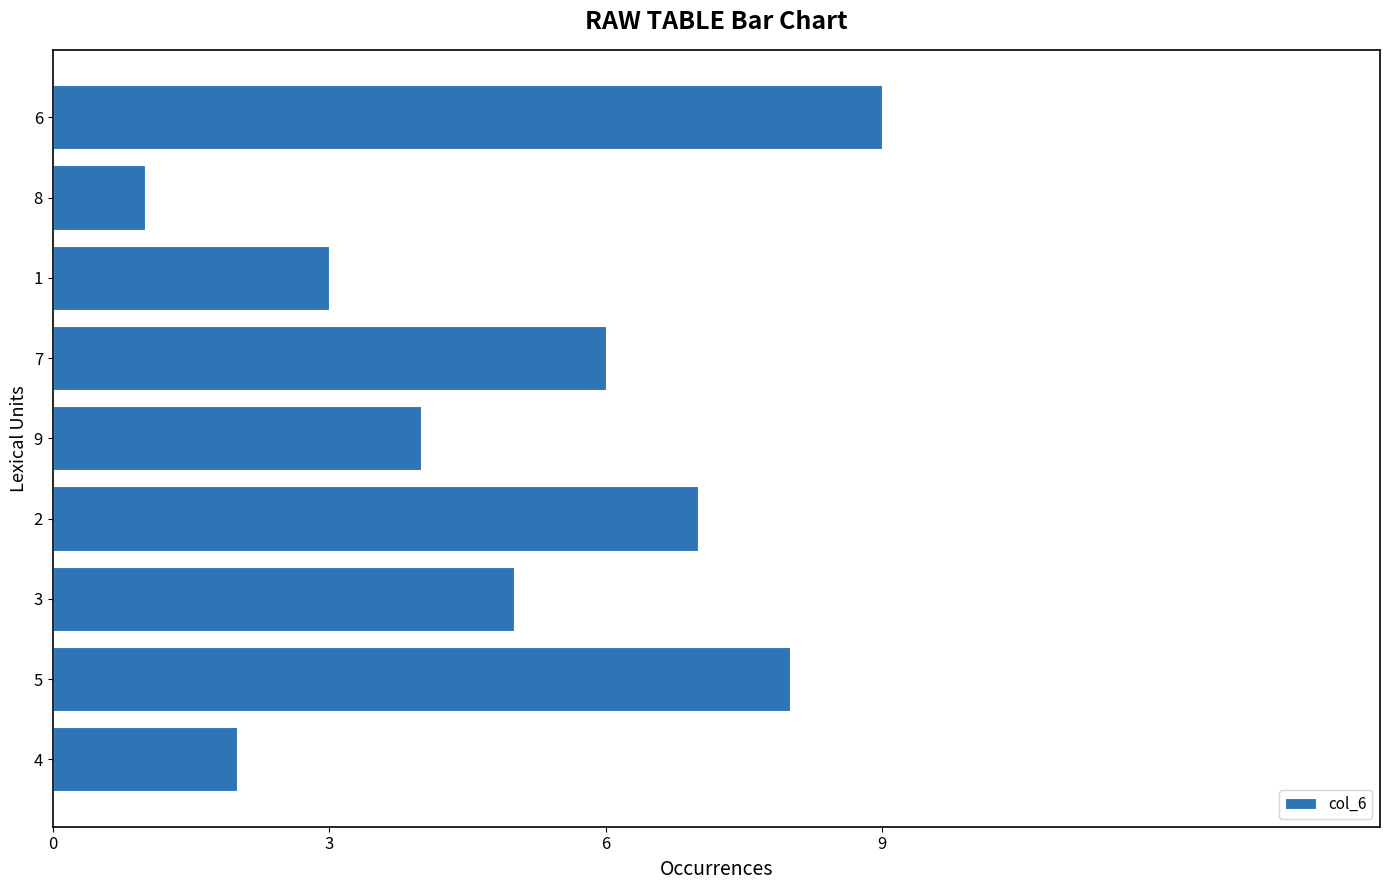

Which label corresponds to the smallest value in the chart?

8